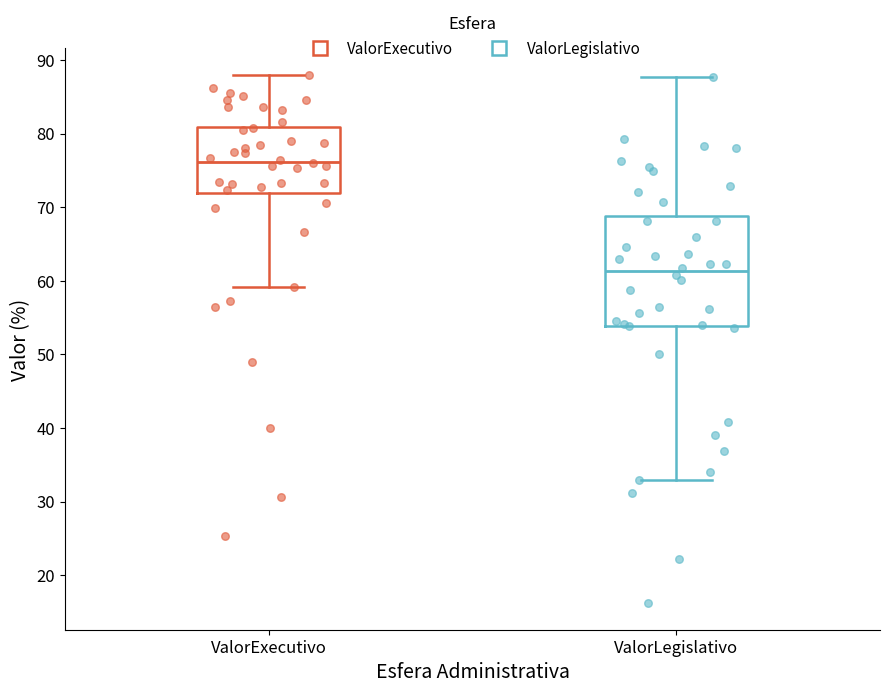

Comparing the boxes themselves (not the whiskers), which one is the tallest?

ValorLegislativo